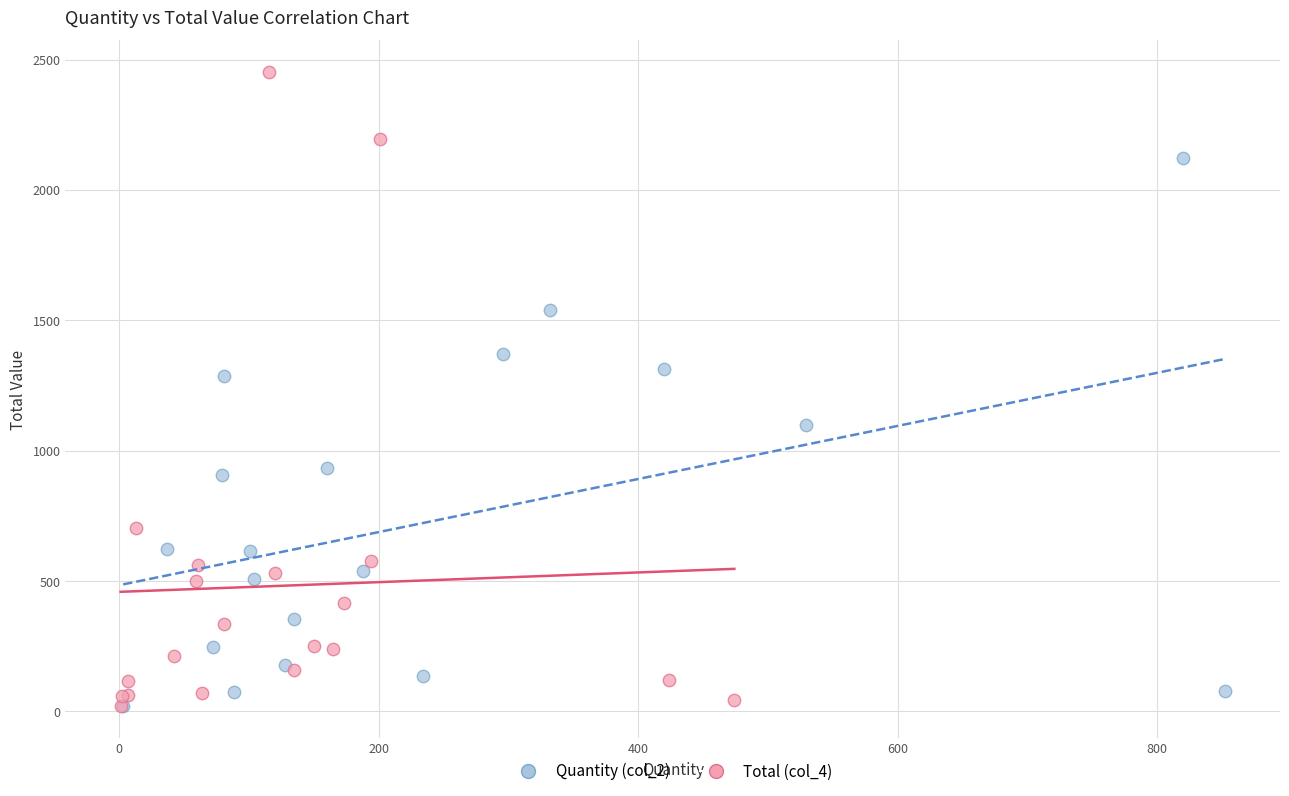

What are all the series names shown in the legend?

Quantity (col_2), Total (col_4)